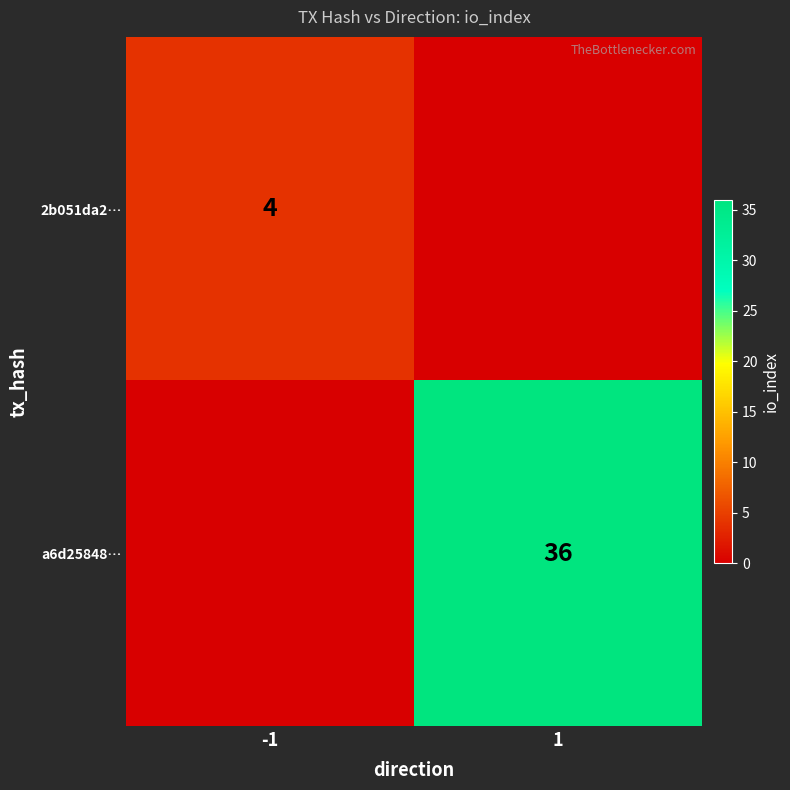

Is it true that 2b051da2… equals 3 at -1?

False